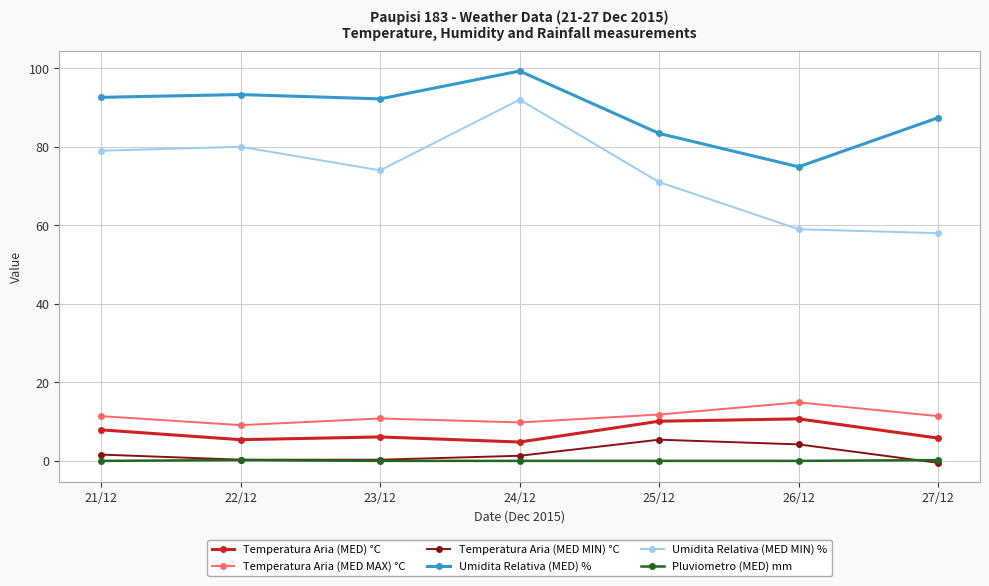

True or false: Umidita Relativa (MED) % has a value of 106.1 at 26/12.

False